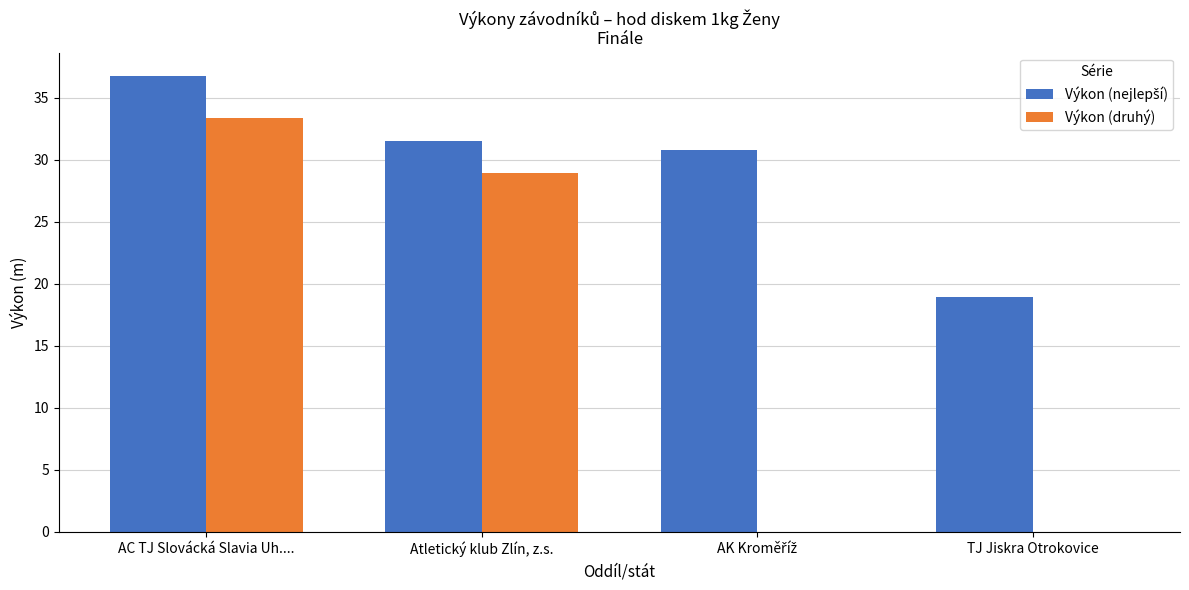

At which label does Výkon (druhý) first exceed 28?

AC TJ Slovácká Slavia Uh....